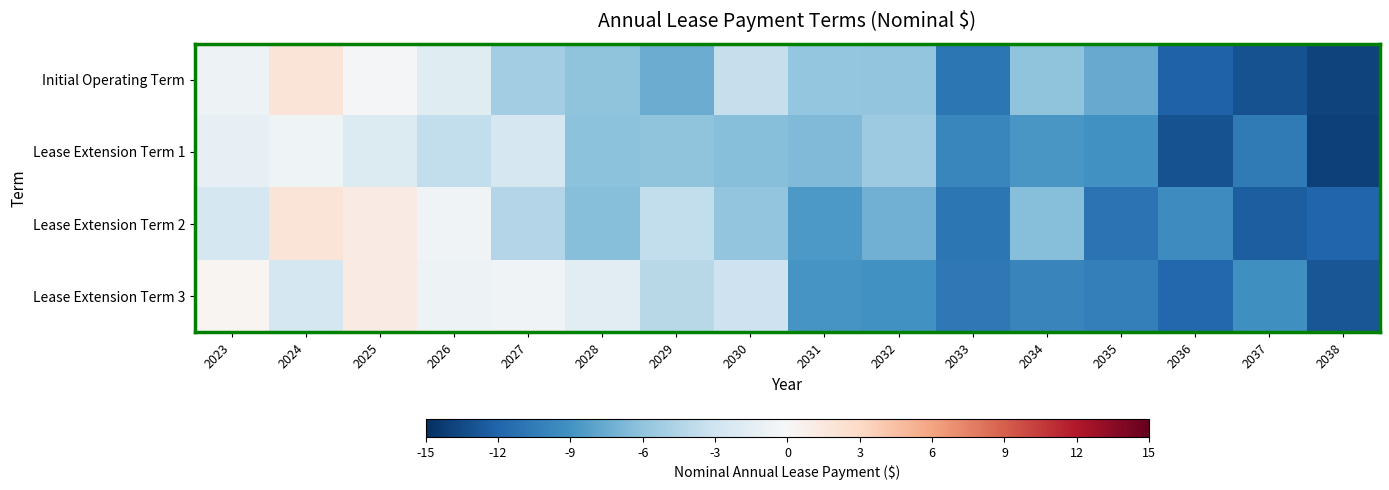

Reading left to right, list all the values displayed in this chart.

Initial Operating Term: 2023=-0.8	2024=1.9	2025=-0.2	2026=-1.8	2027=-5.3	2028=-6.1	2029=-7.5	2030=-3.4	2031=-5.8	2032=-6.0	2033=-10.9	2034=-6.0	2035=-7.6	2036=-12.1	2037=-13.1	2038=-13.9
Lease Extension Term 1: 2023=-1.2	2024=-0.7	2025=-2.0	2026=-3.7	2027=-2.5	2028=-6.2	2029=-6.0	2030=-6.4	2031=-6.7	2032=-5.5	2033=-9.8	2034=-8.7	2035=-9.0	2036=-13.1	2037=-10.6	2038=-14.0
Lease Extension Term 2: 2023=-2.6	2024=1.9	2025=1.2	2026=-0.5	2027=-4.4	2028=-6.4	2029=-3.7	2030=-6.0	2031=-8.7	2032=-7.2	2033=-10.8	2034=-6.3	2035=-11.0	2036=-9.4	2037=-12.3	2038=-11.9
Lease Extension Term 3: 2023=0.3	2024=-2.7	2025=1.2	2026=-0.7	2027=-0.6	2028=-1.6	2029=-4.2	2030=-3.1	2031=-8.9	2032=-9.0	2033=-10.7	2034=-9.8	2035=-10.3	2036=-11.8	2037=-9.2	2038=-12.9